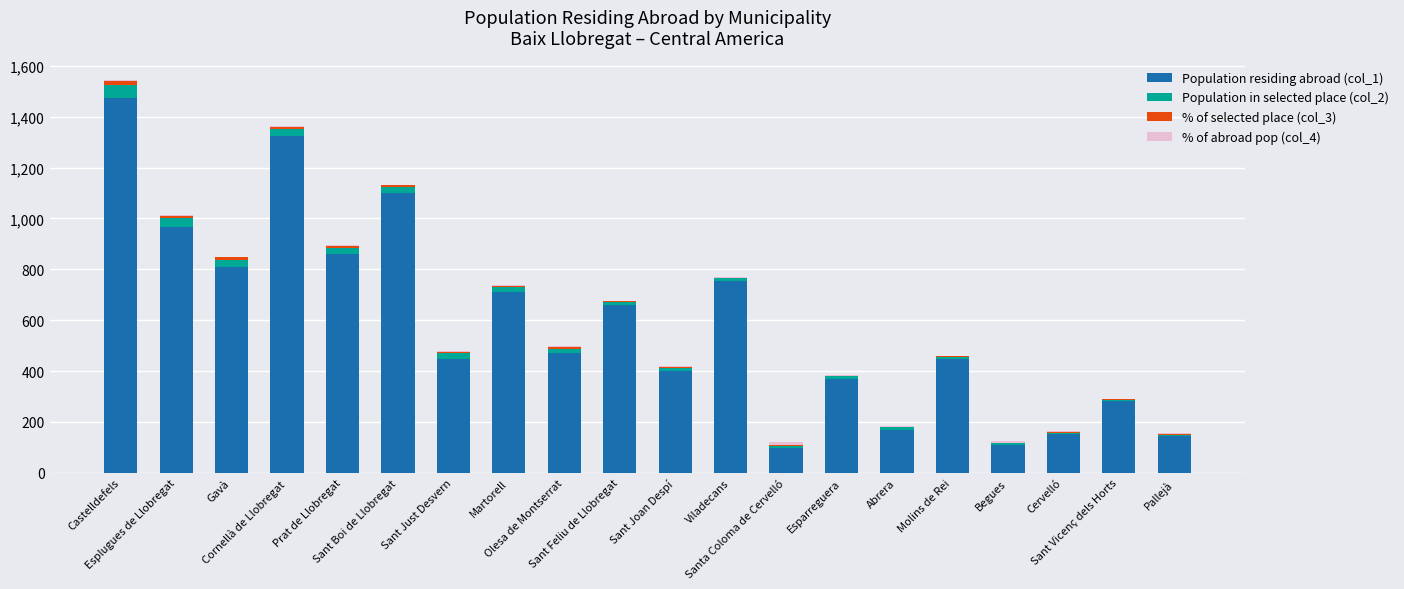

How many distinct data groups are displayed?

4